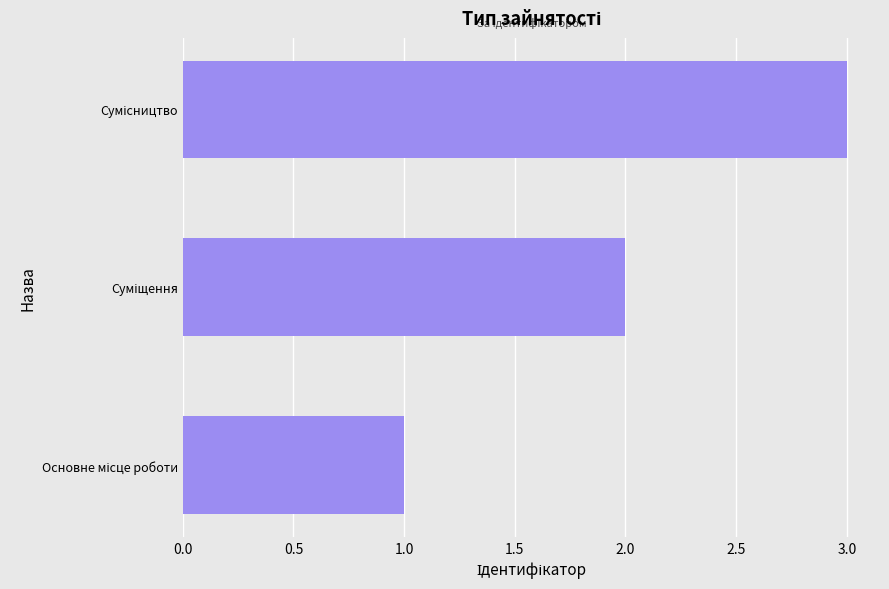

What is the minimum value shown in the chart?

1